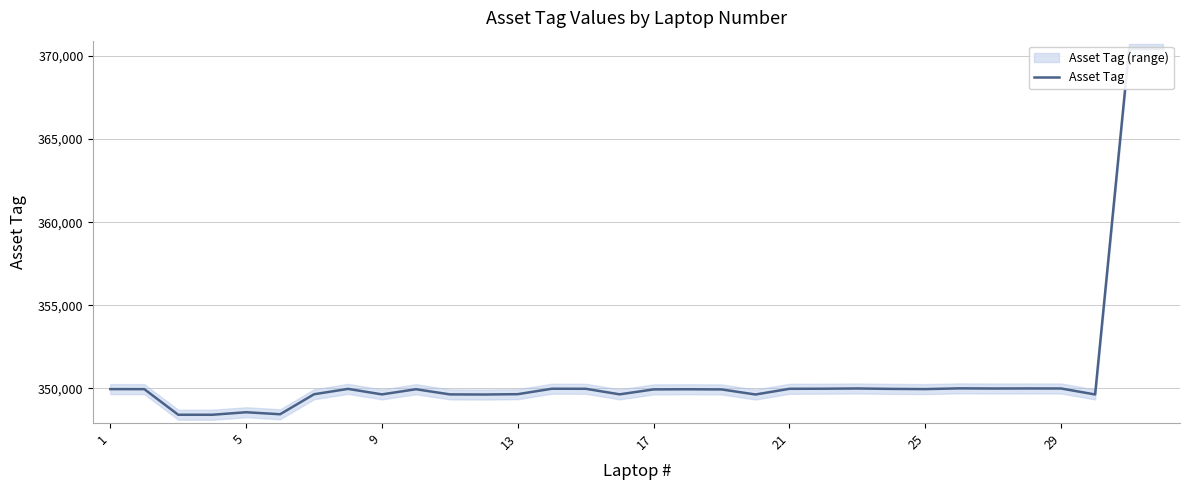

How many lines are shown in the chart?

1